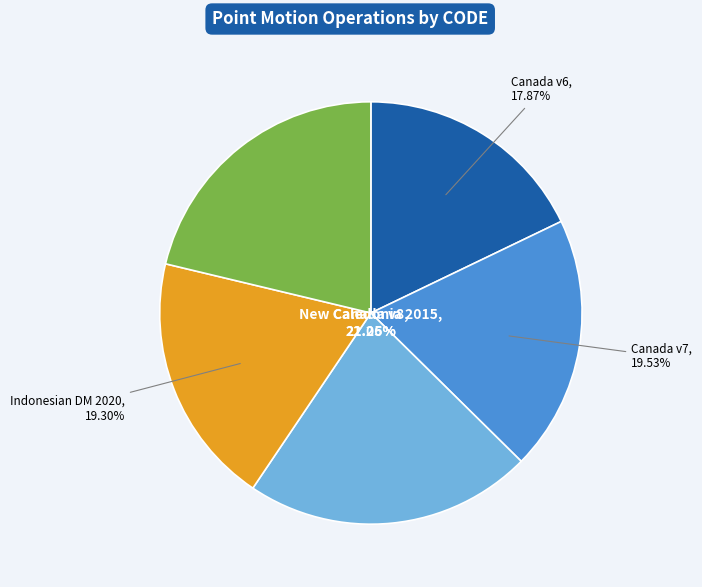

Do New Caledonia velocity model 2015 and Indonesian Deformation Model 2020 together represent more than half of the pie?

No